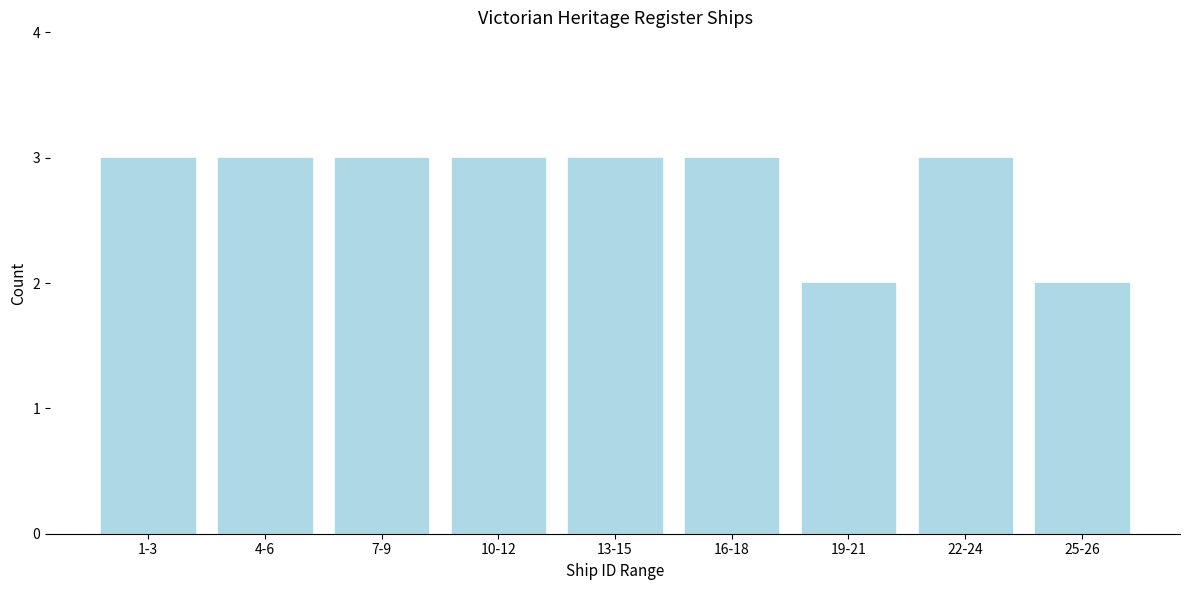

Reading right to left, what are all the values shown in this chart?

25-26=2	22-24=3	19-21=2	16-18=3	13-15=3	10-12=3	7-9=3	4-6=3	1-3=3